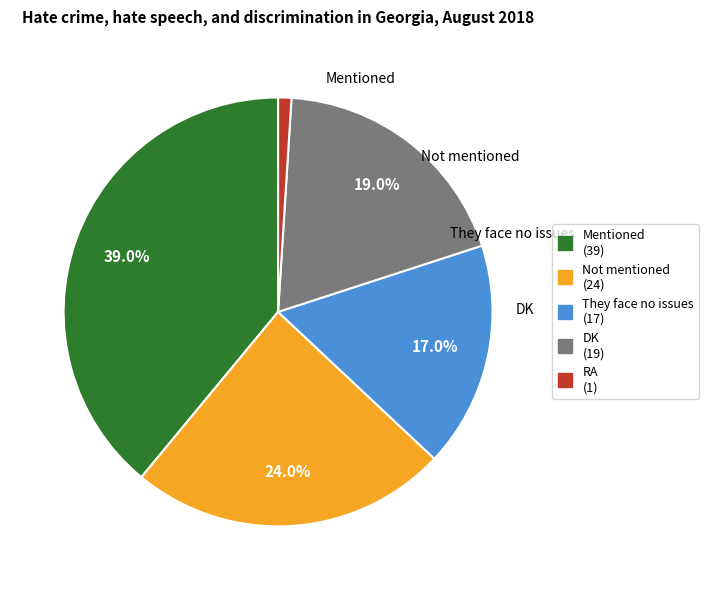

What percentage is the Mentioned slice, to the nearest percent?

39%